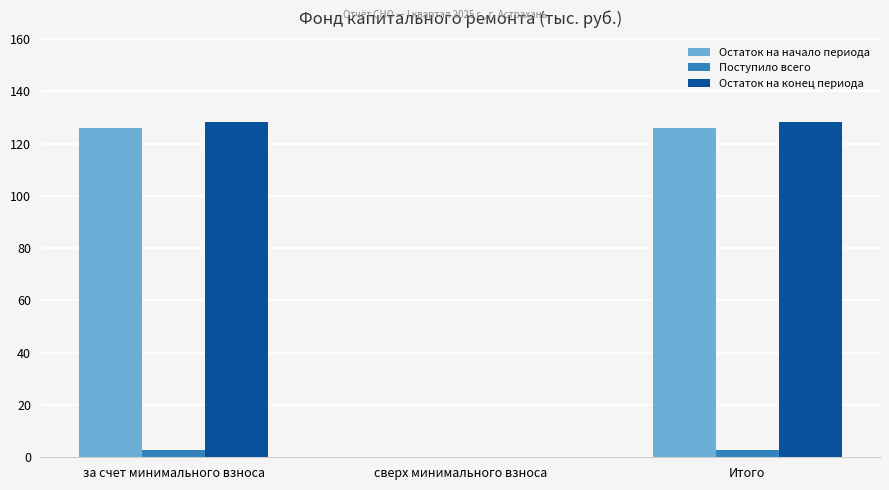

What is the total value across all series at за счет минимального взноса?

256.8